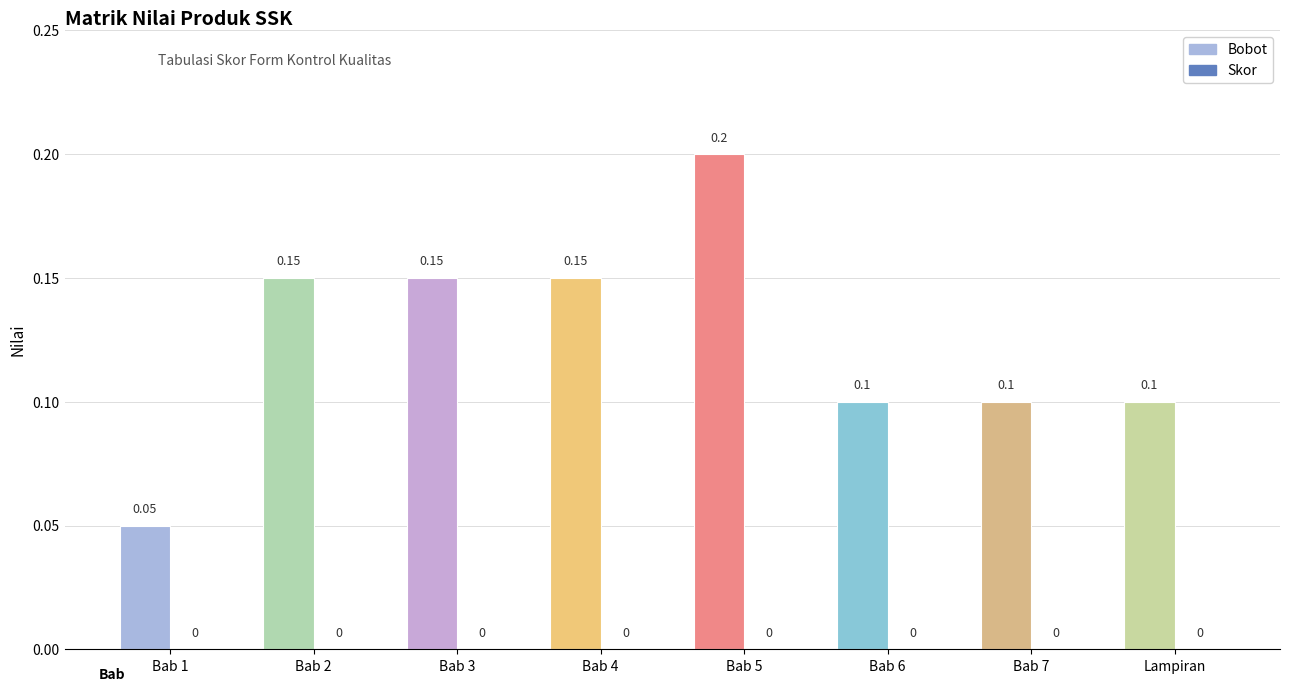

At which label does Bobot reach its minimum?

Bab 1